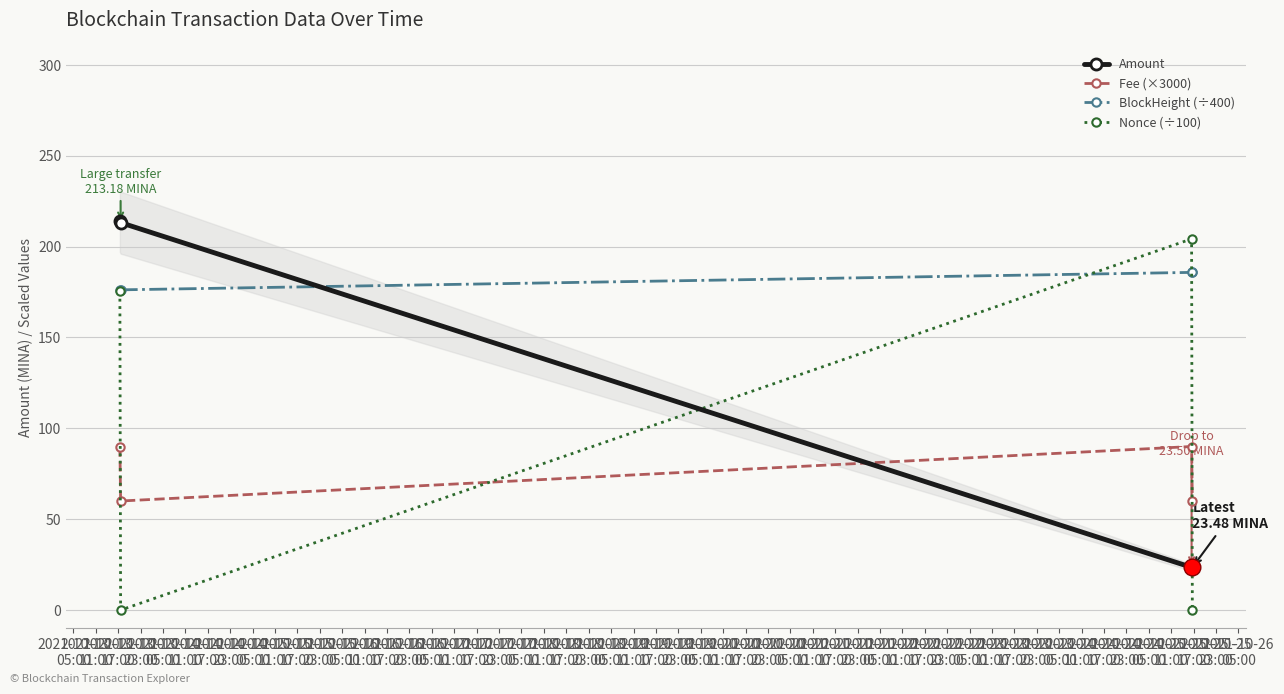

What is the difference between the second highest and second lowest values in the Nonce (÷100) series?

175.3